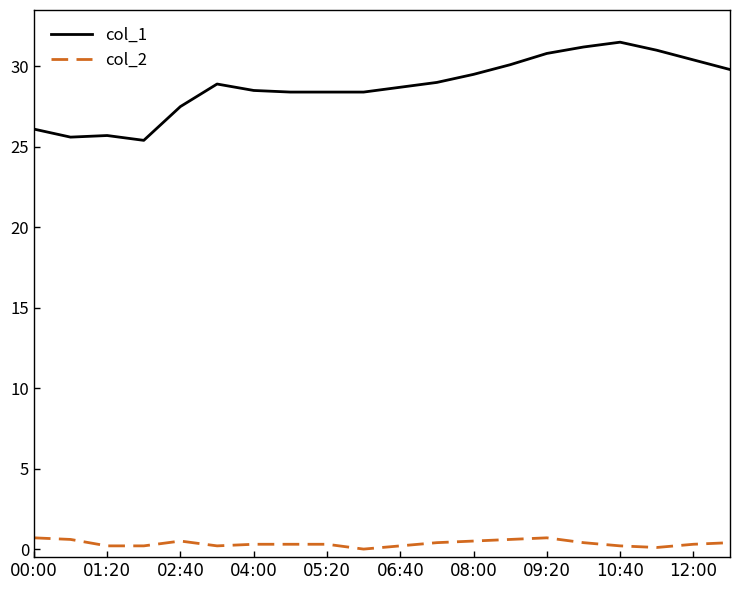

List the series in order of their overall mean, lowest first.

col_2, col_1